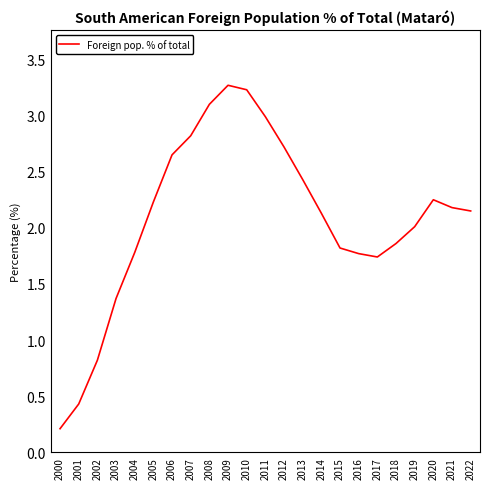

Which category has the lowest value across all series?

2000